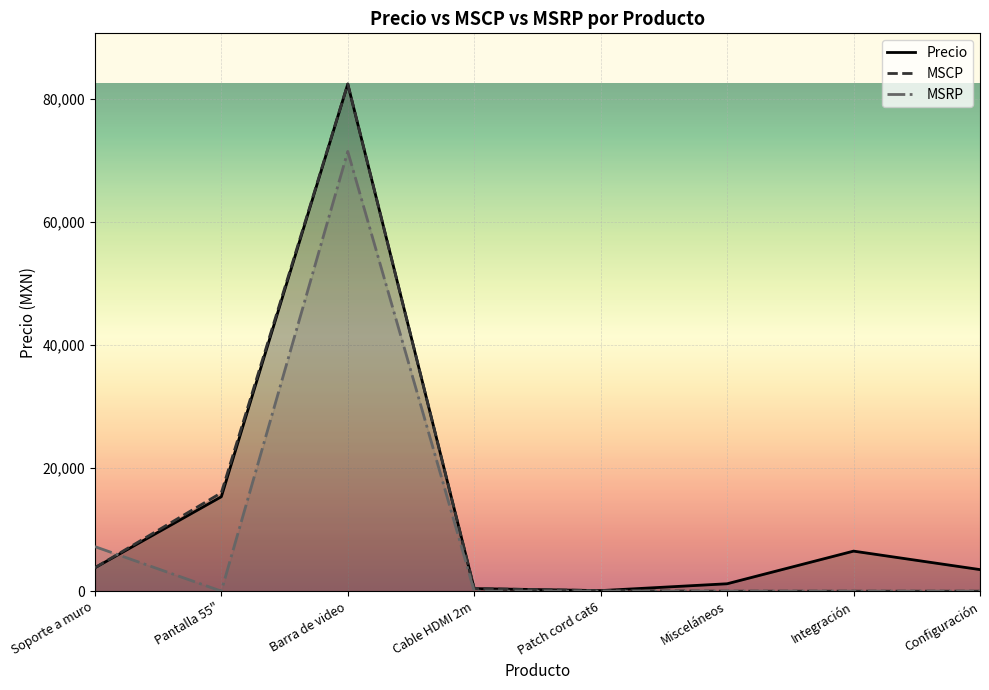

Rank the categories by Precio value from lowest to highest.

Patch cord cat6, Cable HDMI 2m, Misceláneos, Configuración, Soporte a muro, Integración, Pantalla 55", Barra de video